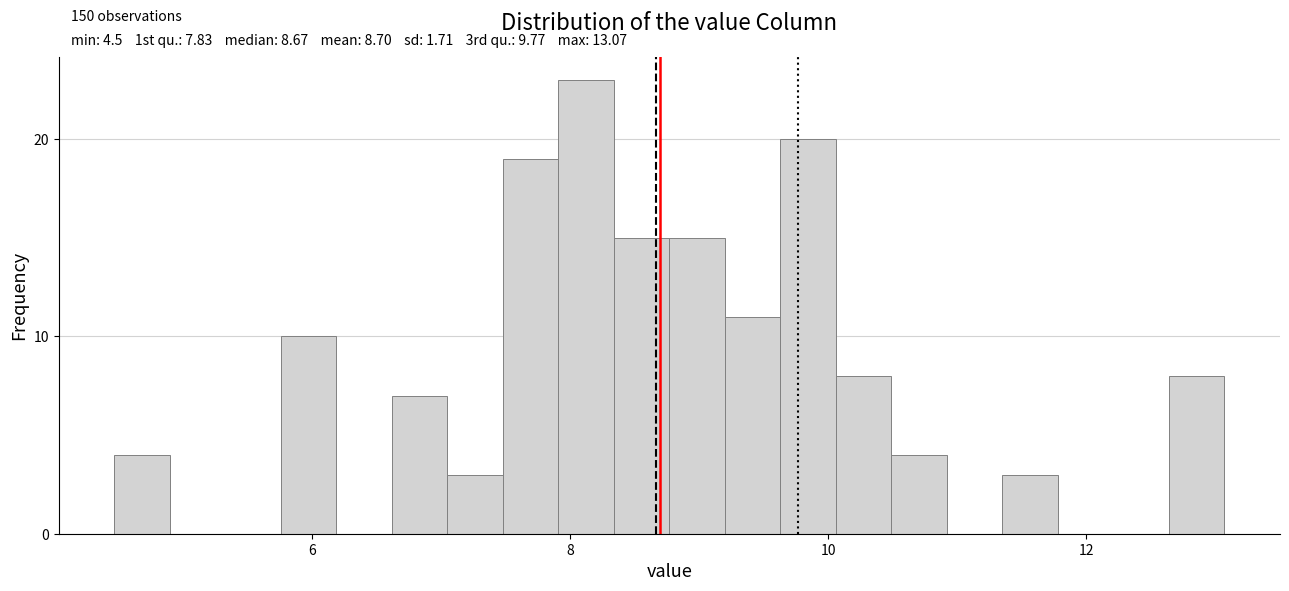

Around what value on the x-axis is the tallest bar? Give the approximate position of its centre, as read against the axis.

8.2